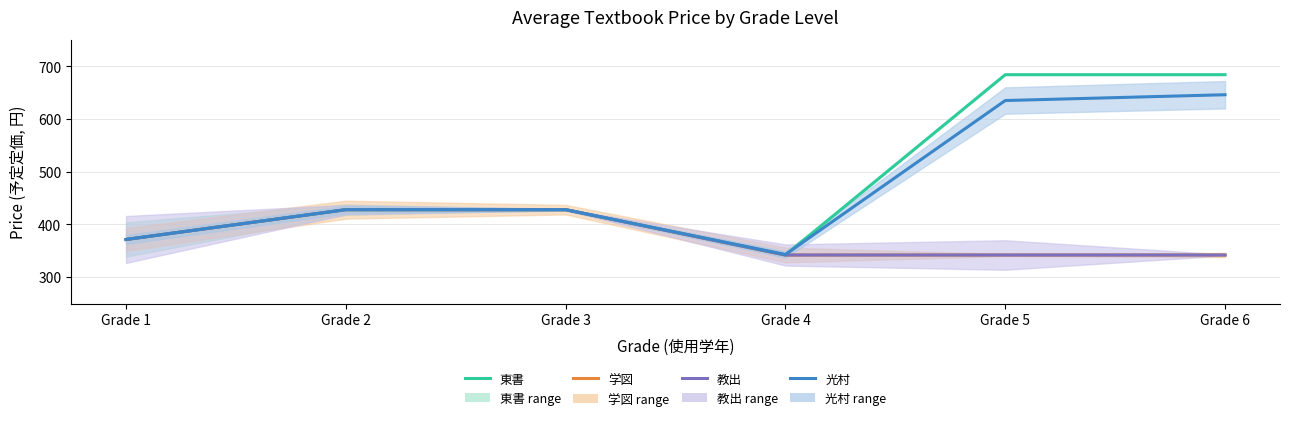

Is it true that 光村 equals 343.0 at Grade 4?

True